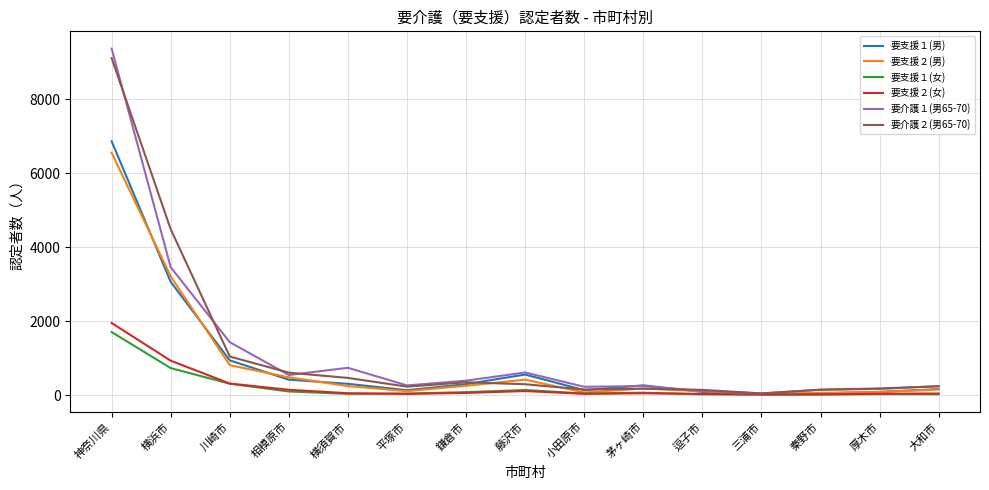

At which label does 要支援２(男) reach its peak?

神奈川県